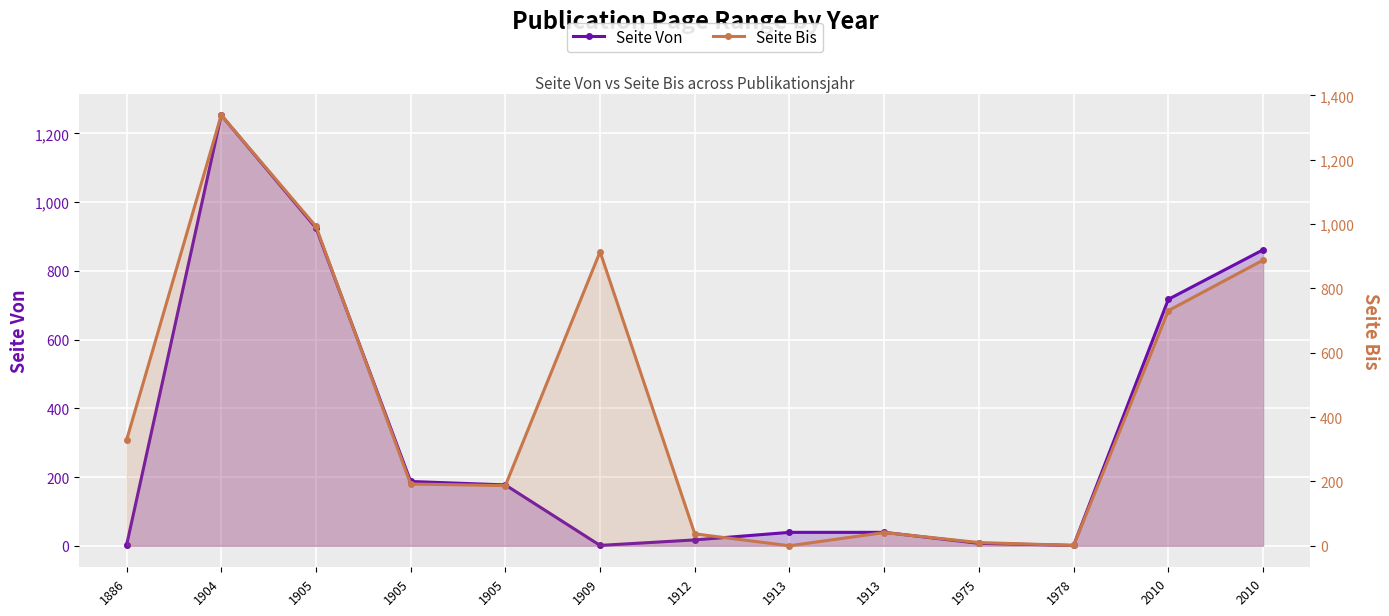

Which category has the highest value in the Seite Von series?

1904